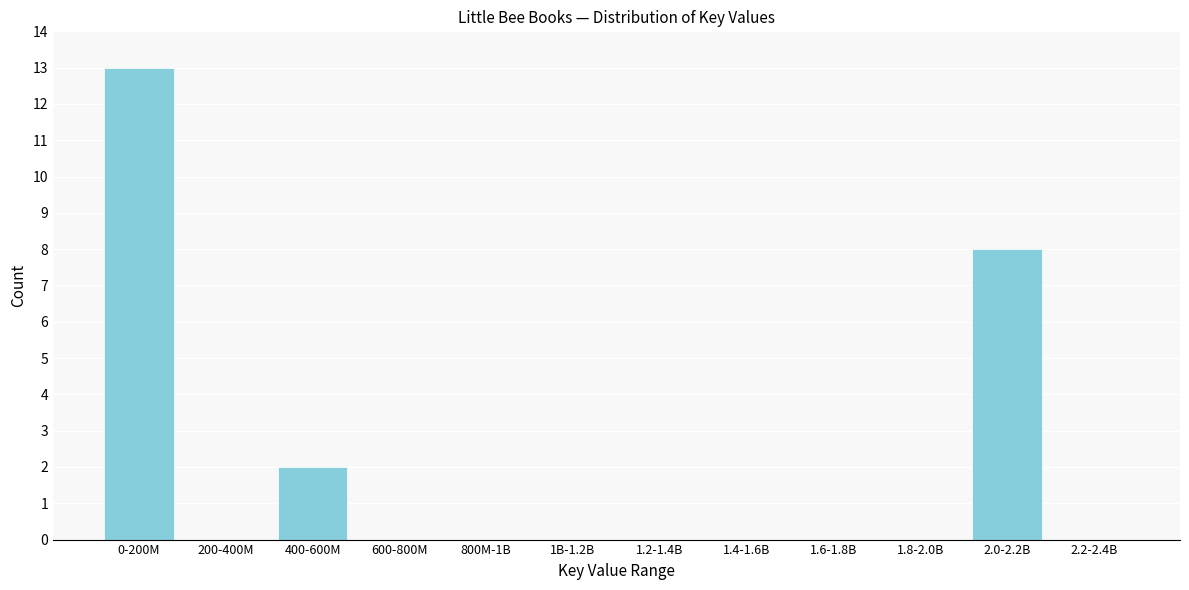

Reading left to right, extract all data points from this chart.

0-200M=13	200-400M=0	400-600M=2	600-800M=0	800M-1B=0	1B-1.2B=0	1.2-1.4B=0	1.4-1.6B=0	1.6-1.8B=0	1.8-2.0B=0	2.0-2.2B=8	2.2-2.4B=0